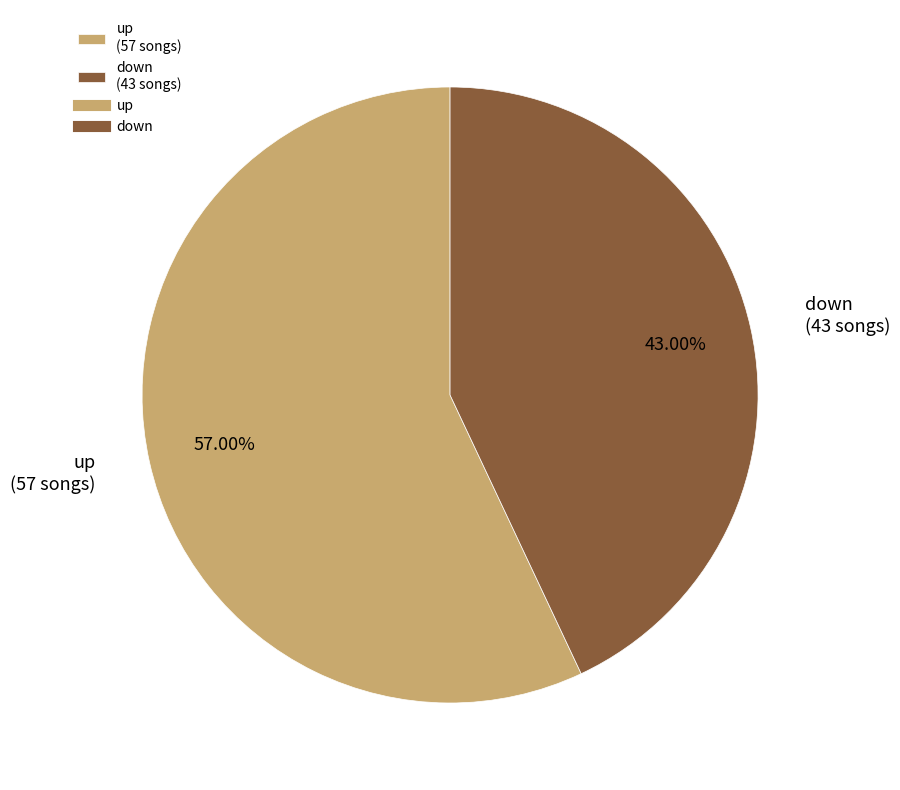

Which has a higher value, down or up?

up